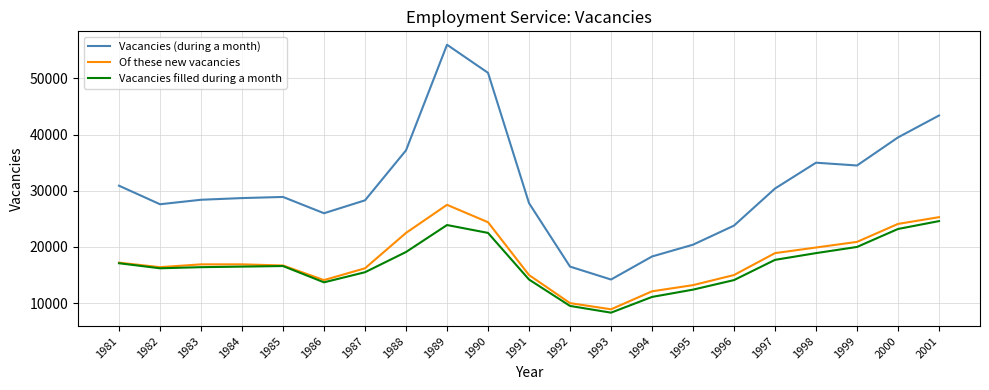

At which label does Vacancies (during a month) reach its peak?

1989